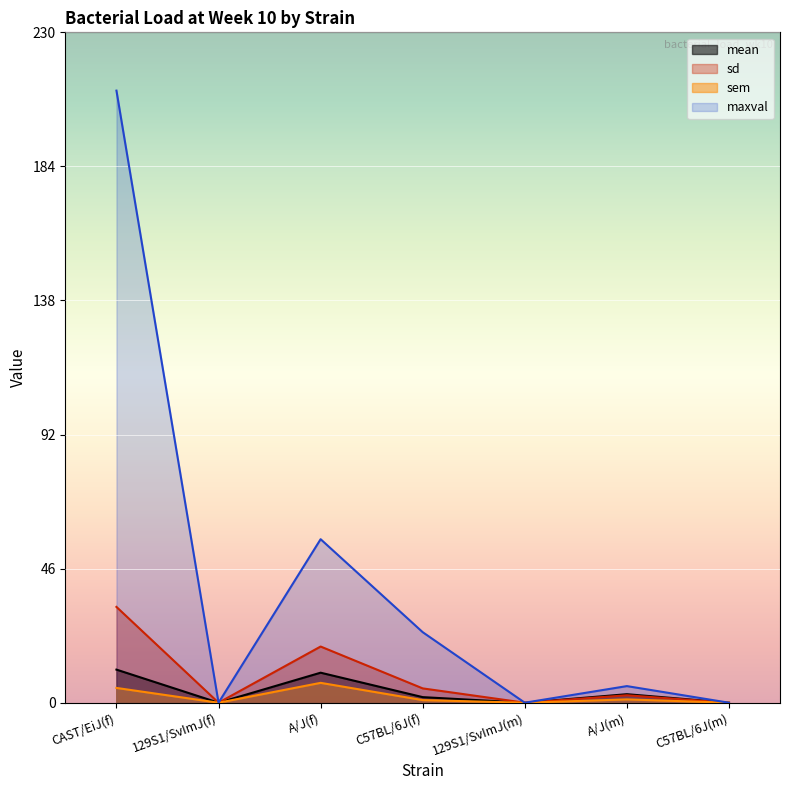

What is the sum of all sem values?

13.9